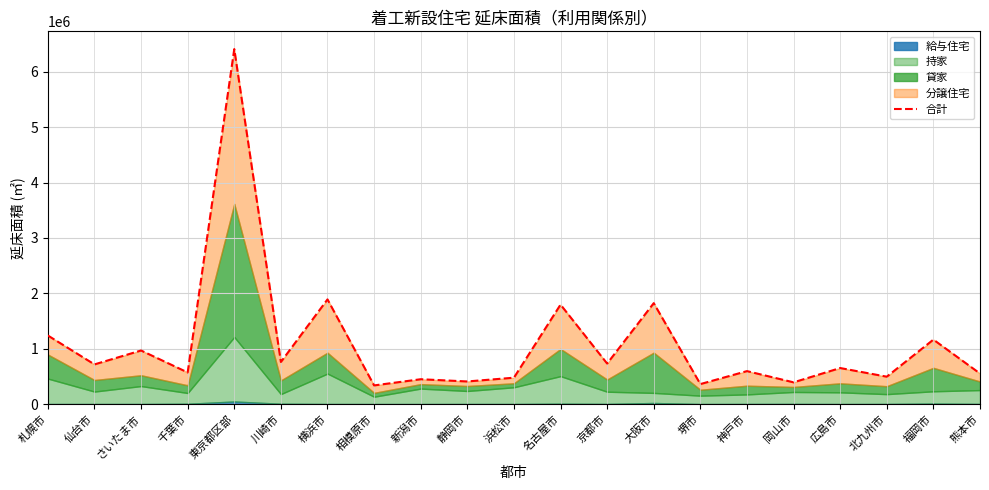

What position from the left is 広島市?

18